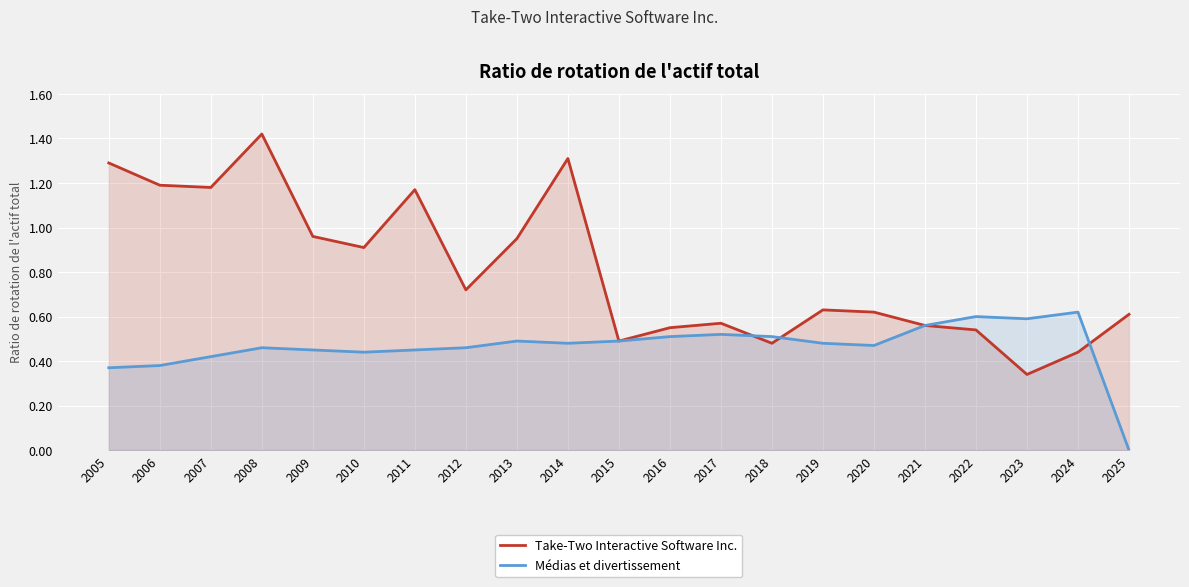

How many lines are shown in the chart?

2